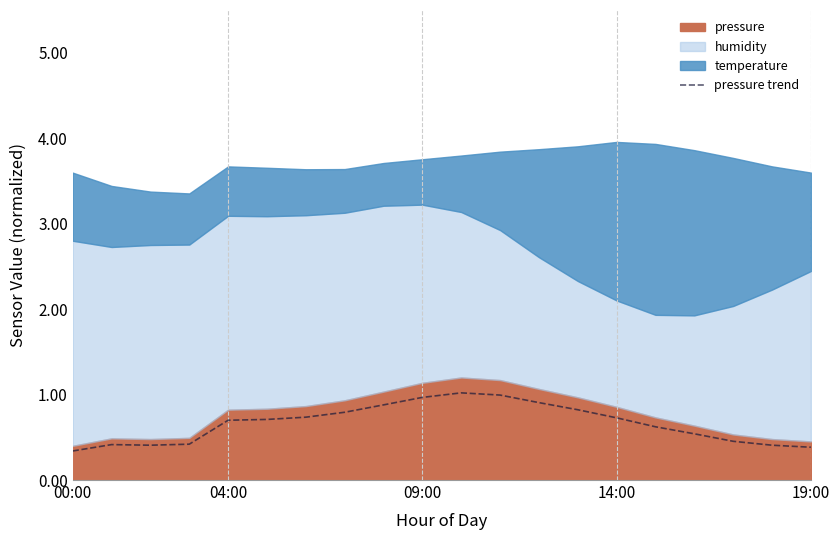

The pressure trend series shows 1.1 at 14:00. True or false?

False